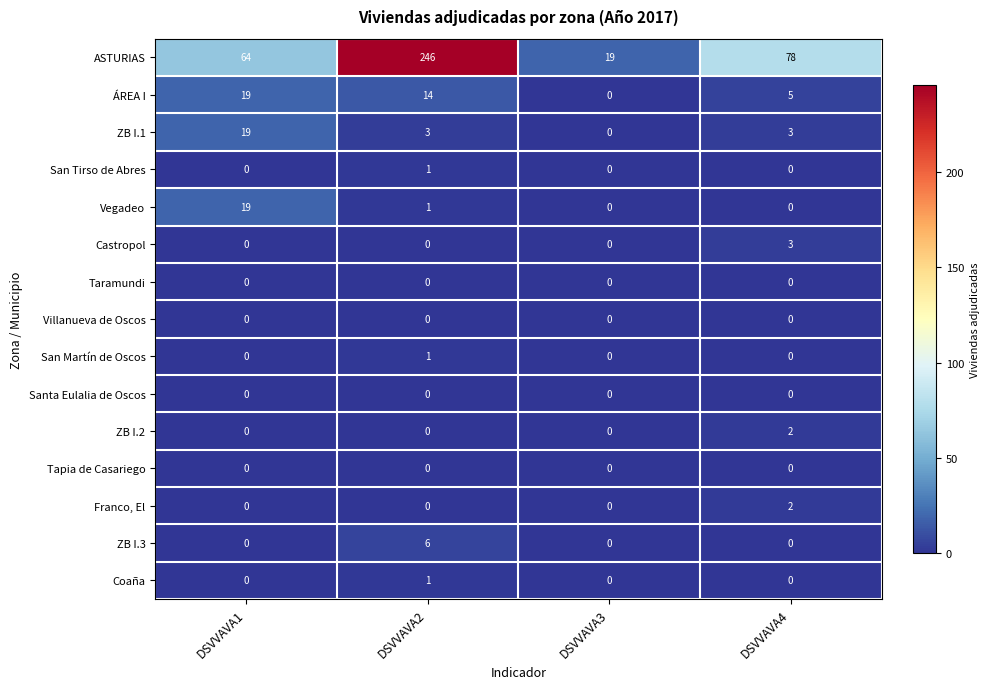

How many categories are shown in the chart?

4